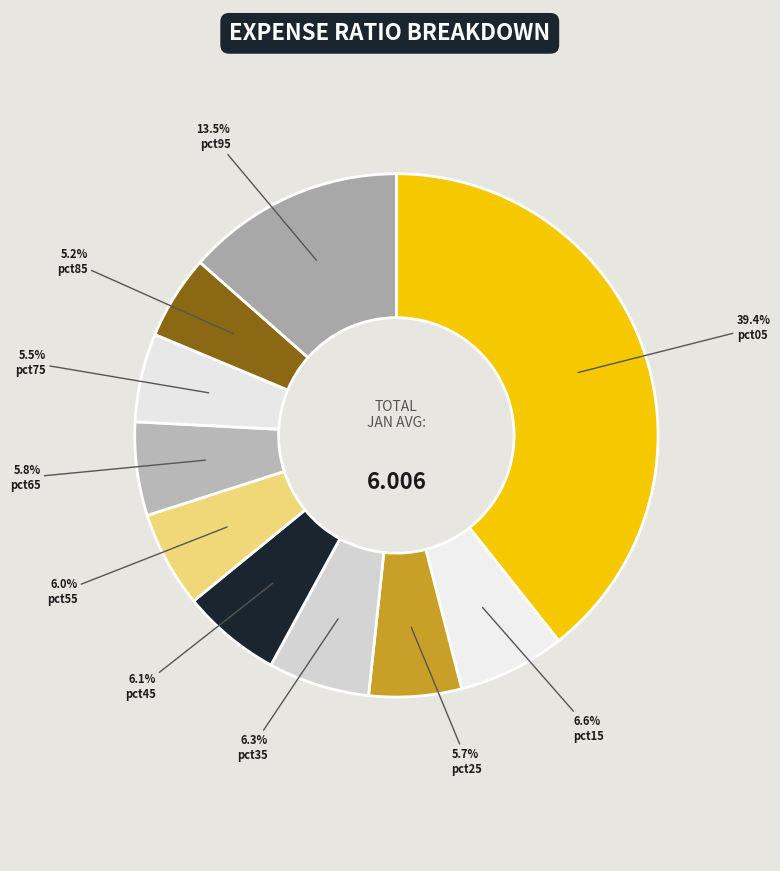

How many slices are in this pie chart?

10